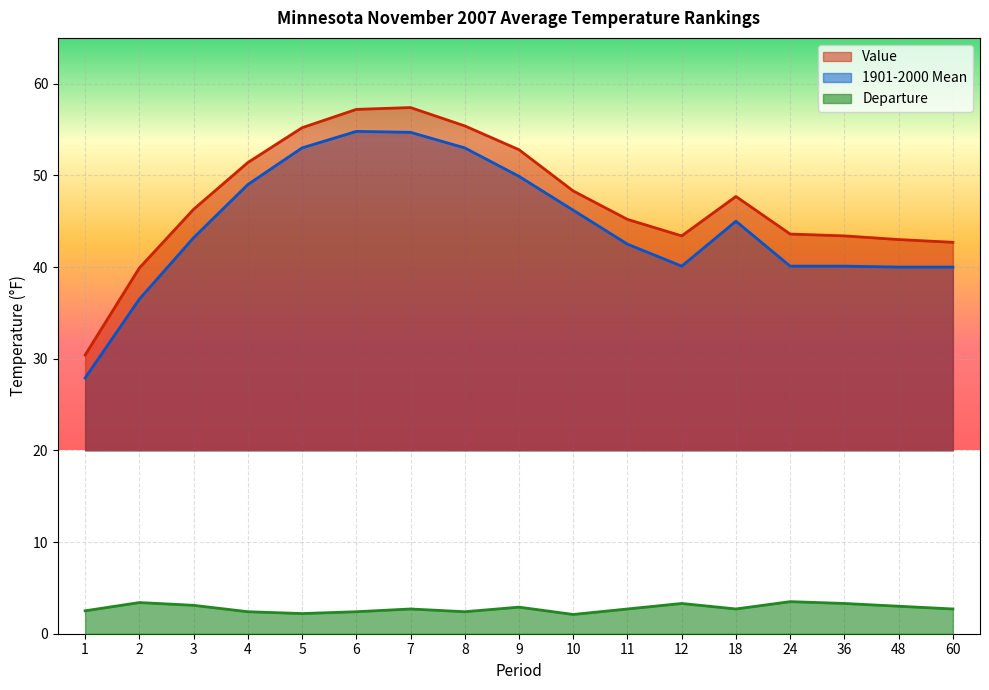

What is the sum of the Value values at 11 and 10?

93.5